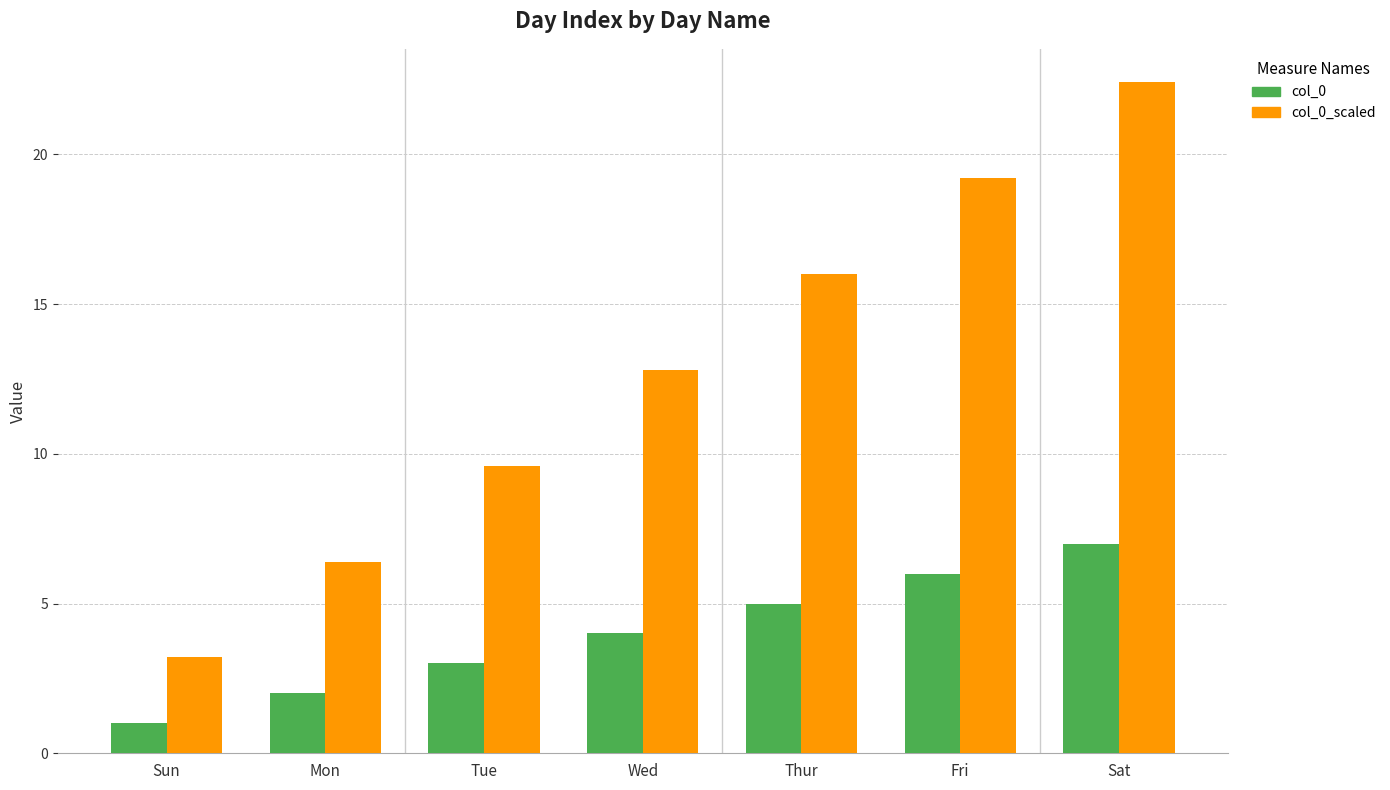

Rank the series at Sun from highest to lowest value.

col_0_scaled, col_0